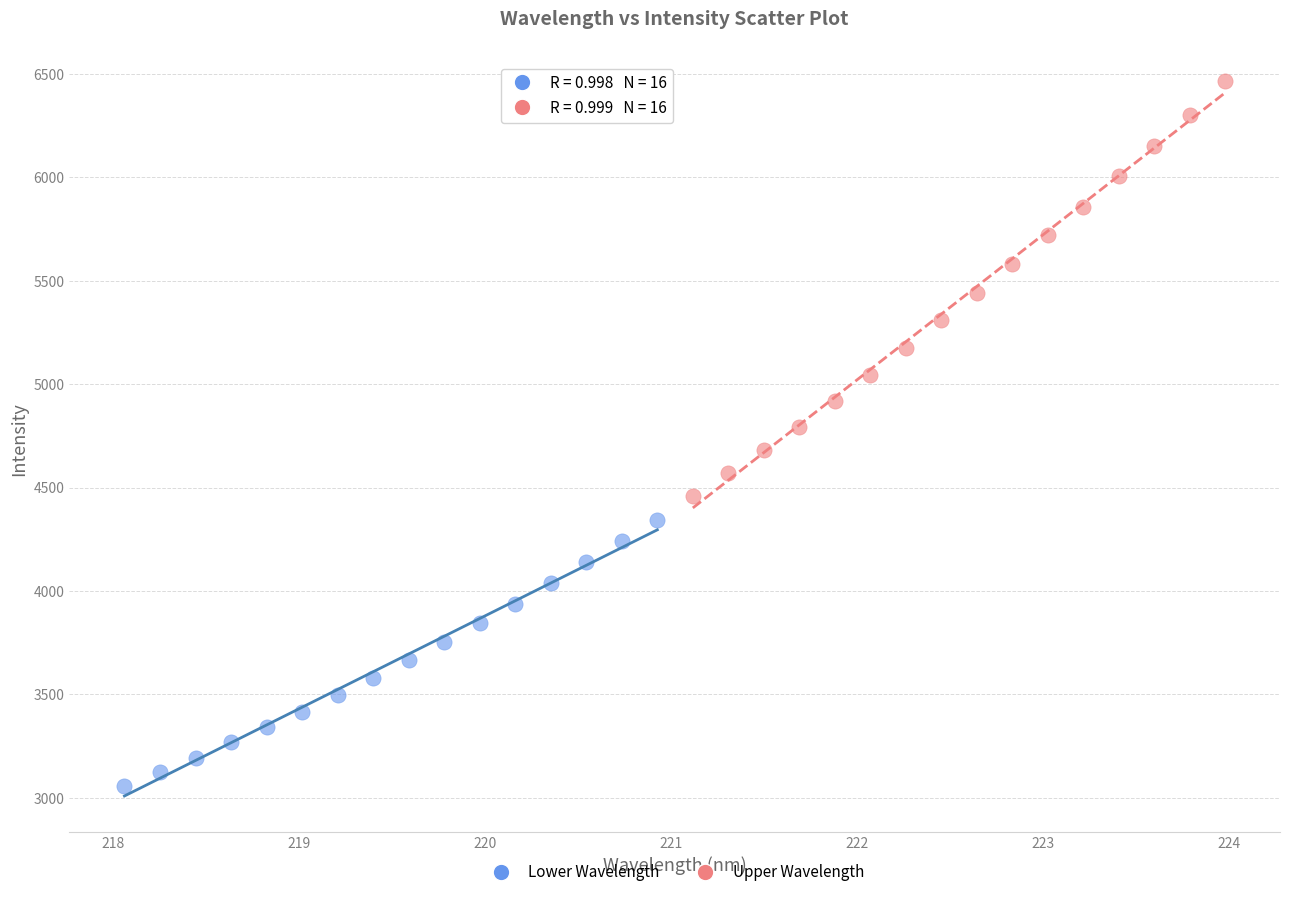

Which series contains the lowest Y value?

Lower Wavelength